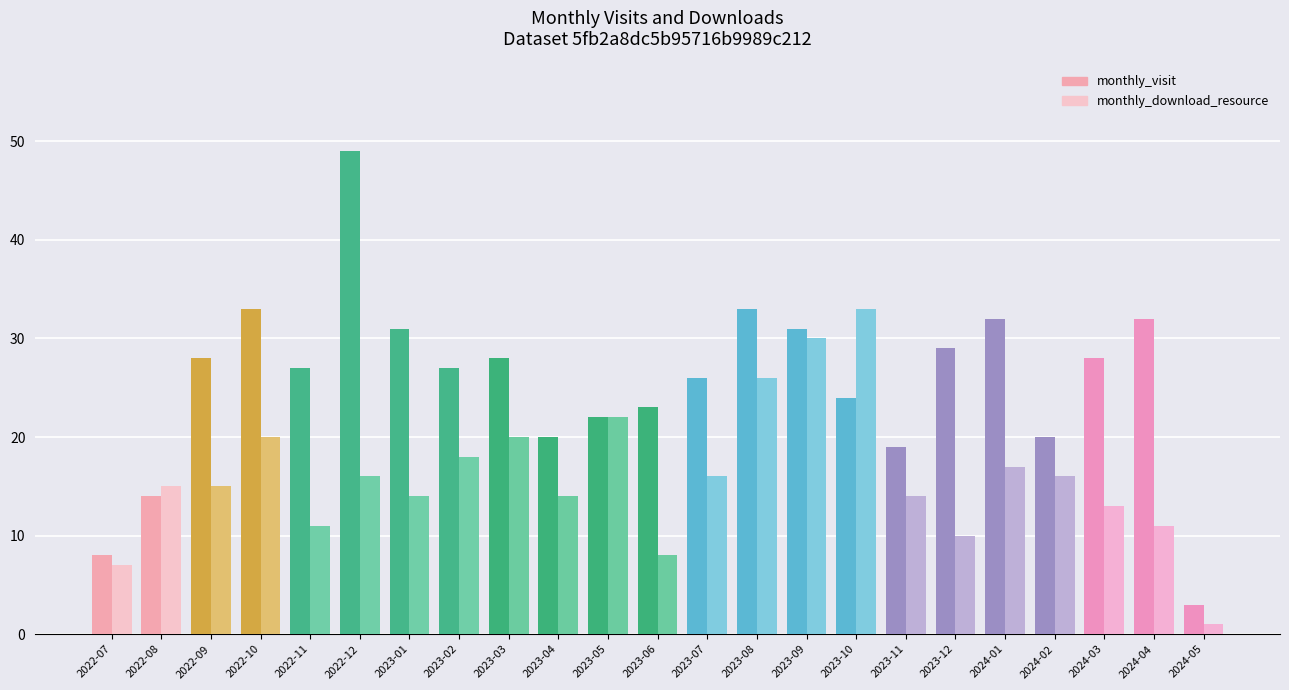

What is the value of the monthly_download_resource bar at the 16th from the left?

33